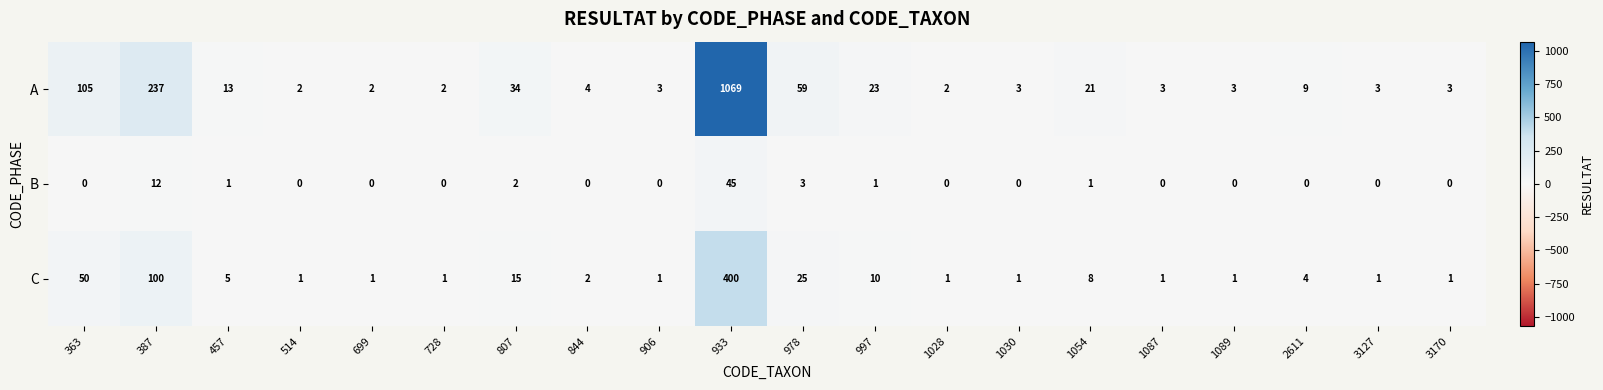

What is the average value of the C series?

31